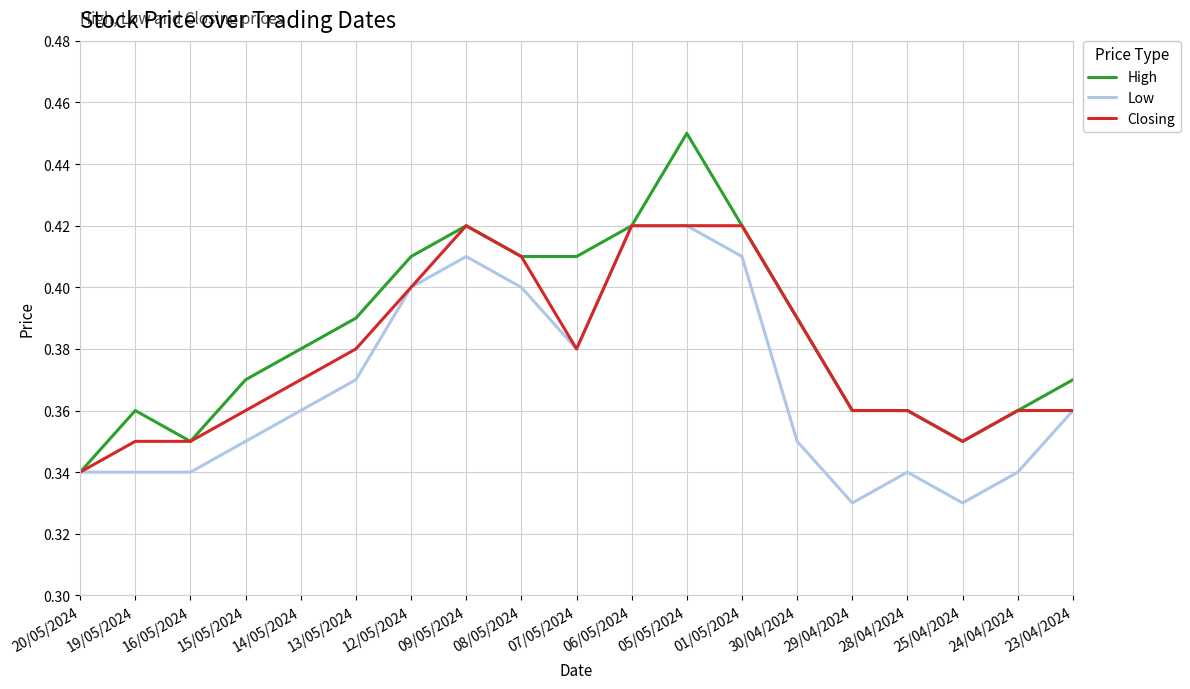

Which series has the largest range (max minus min)?

High